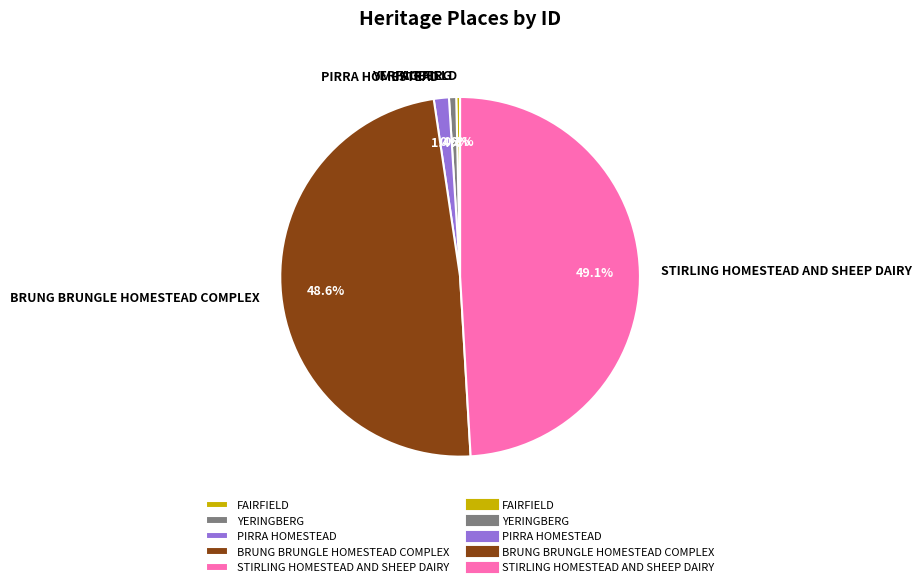

Combined, do PIRRA HOMESTEAD and STIRLING HOMESTEAD AND SHEEP DAIRY account for over 50%?

Yes